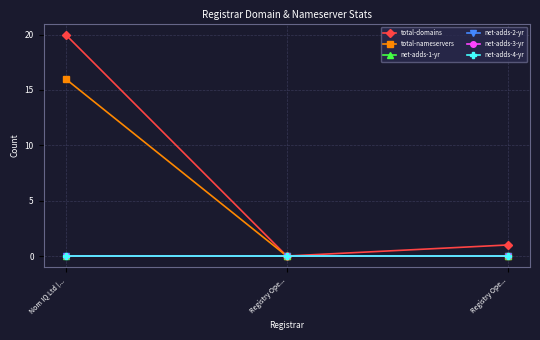

Does the chart have visible grid lines?

Yes